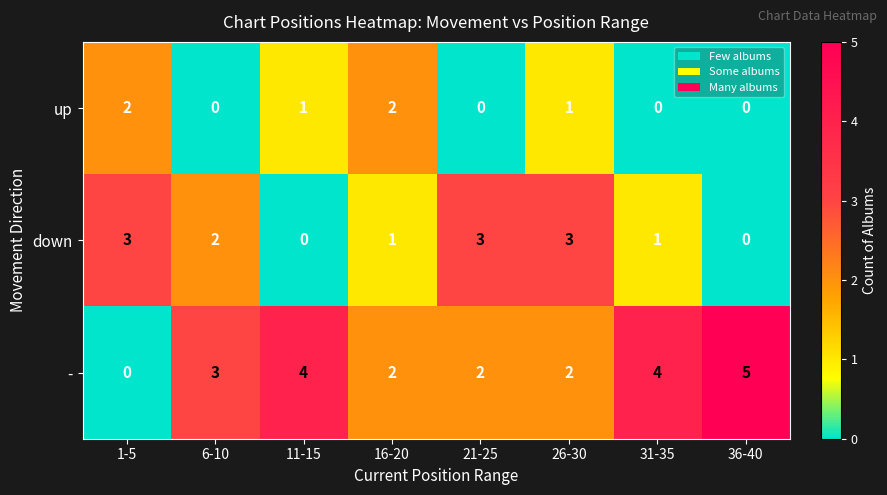

Reading left to right, list all the values displayed in this chart.

up: 2	0	1	2	0	1	0	0
down: 3	2	0	1	3	3	1	0
-: 0	3	4	2	2	2	4	5